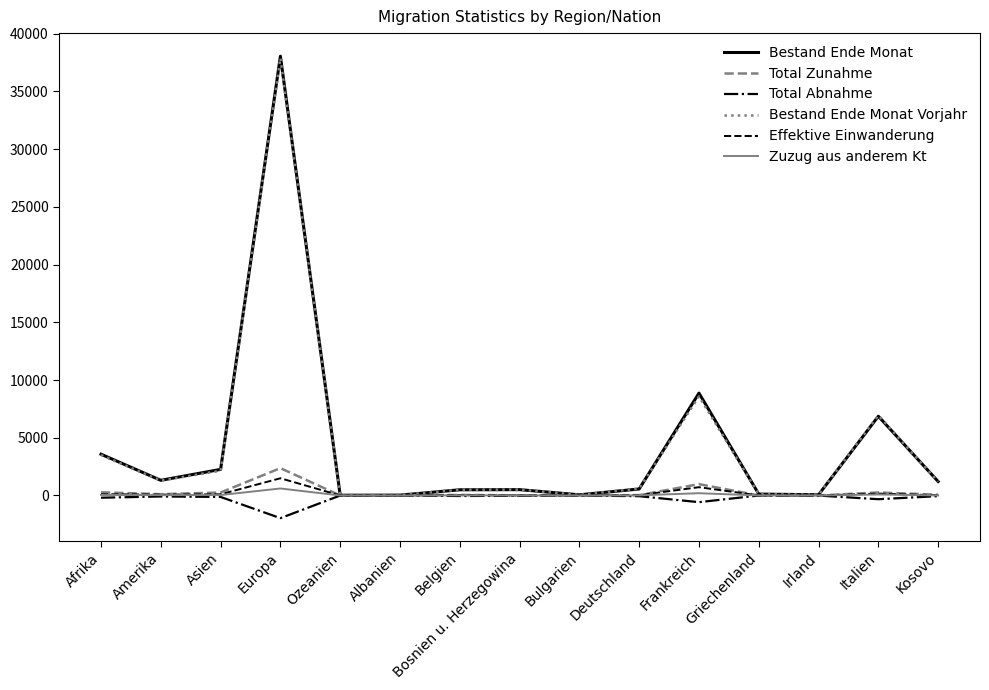

What is the difference between the maximum and minimum values in the Bestand Ende Monat Vorjahr series?

37864